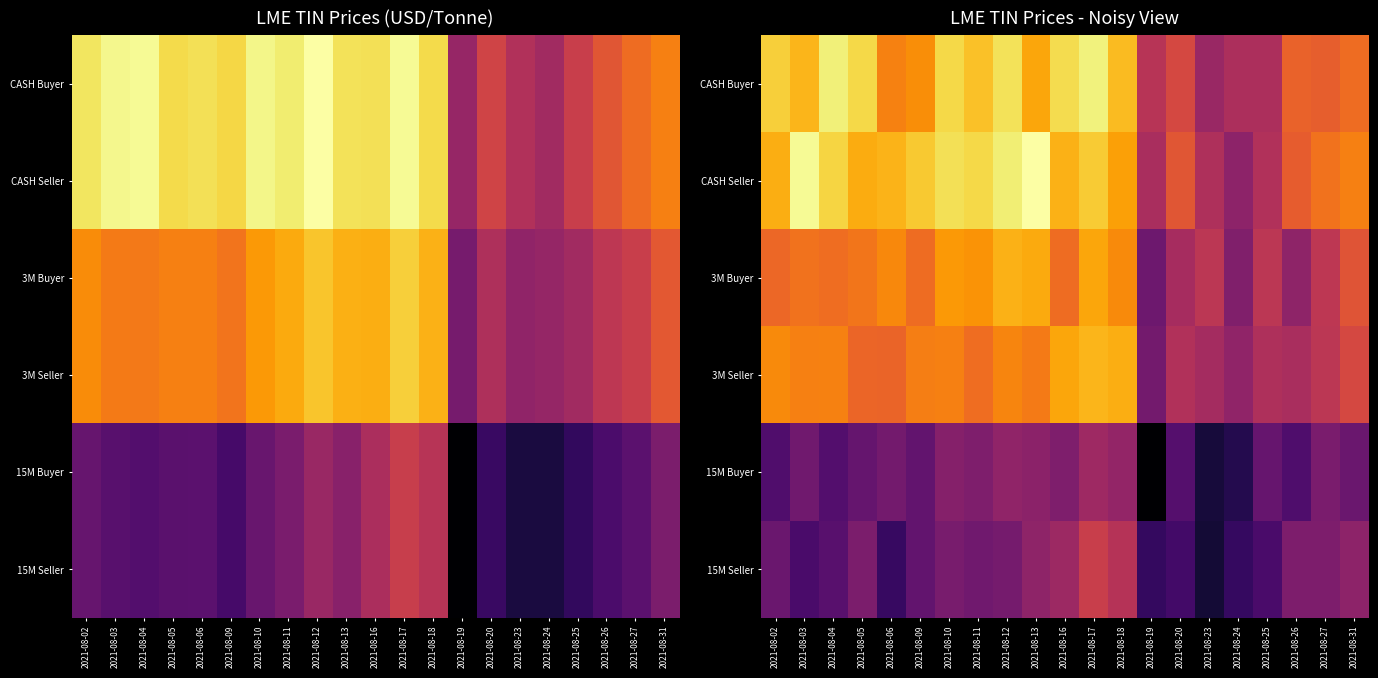

How many values in the CASH Seller series exceed 35800?

11